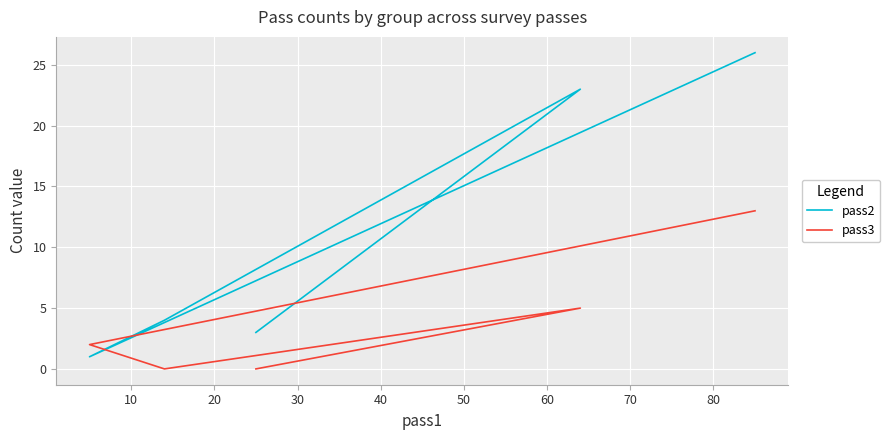

Which series has the largest range (max minus min)?

pass2